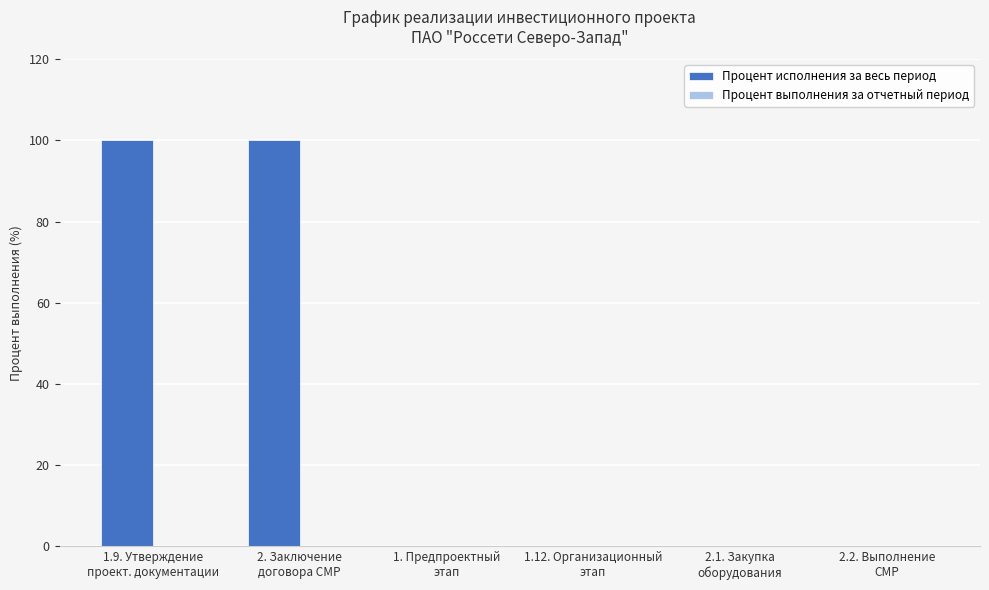

What is the sum of all values?

200